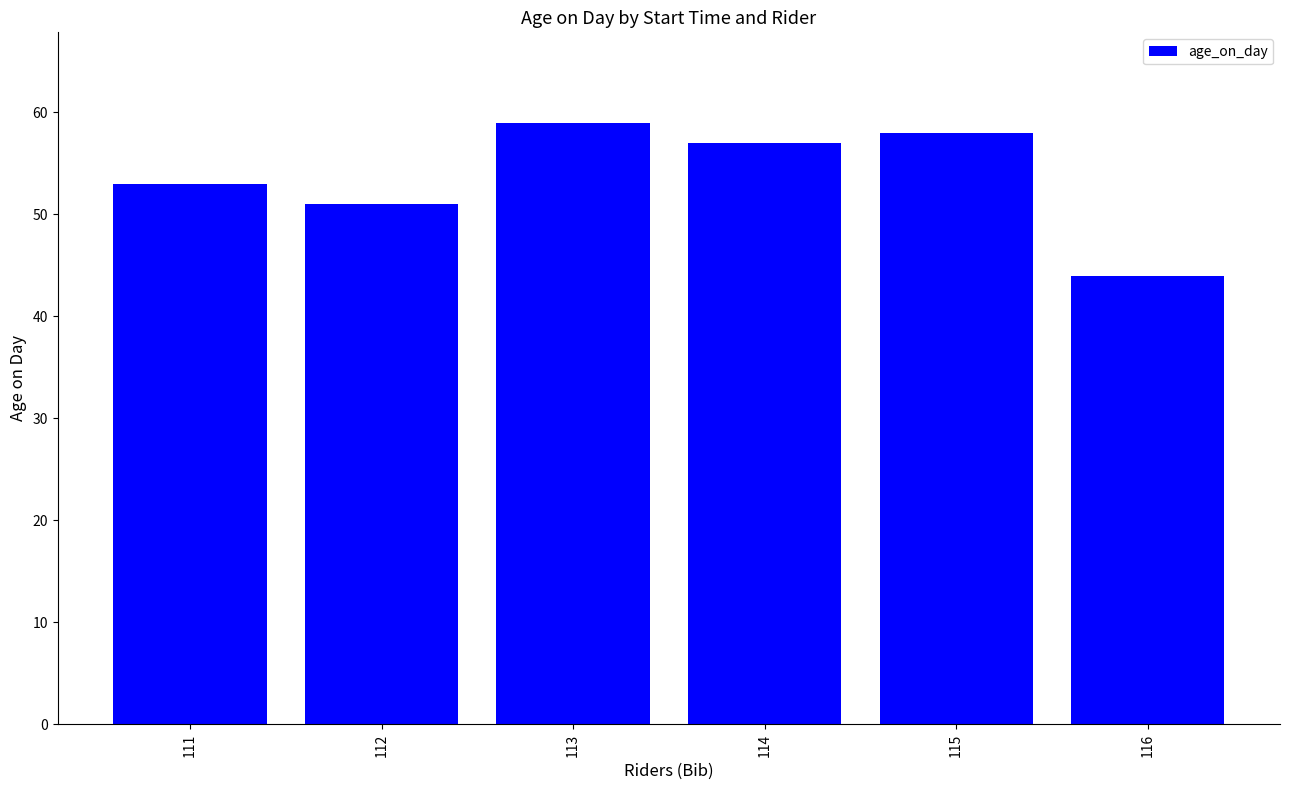

The chart shows a value of 91 at 113. True or false?

False